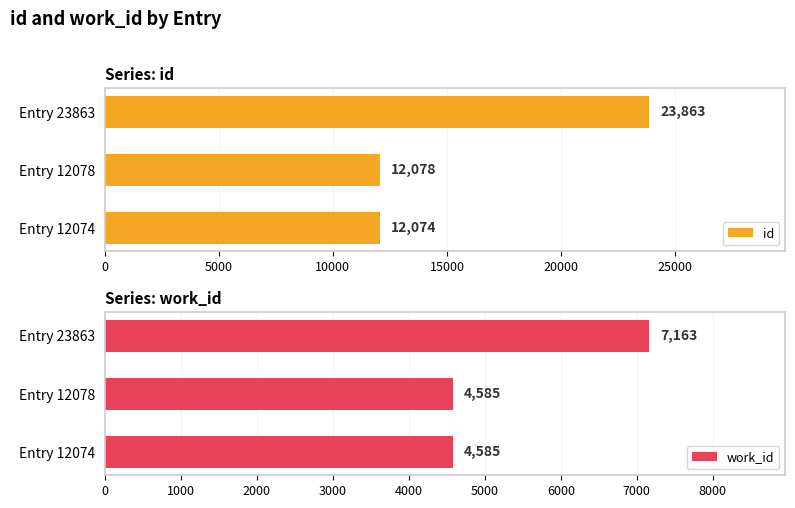

What is the sum of the id values at Entry 12078 and Entry 23863?

35941